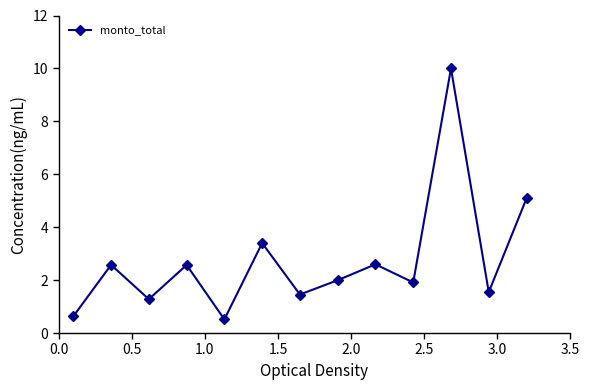

How many points are lower than both their immediate neighbors (excluding endpoints)?

5